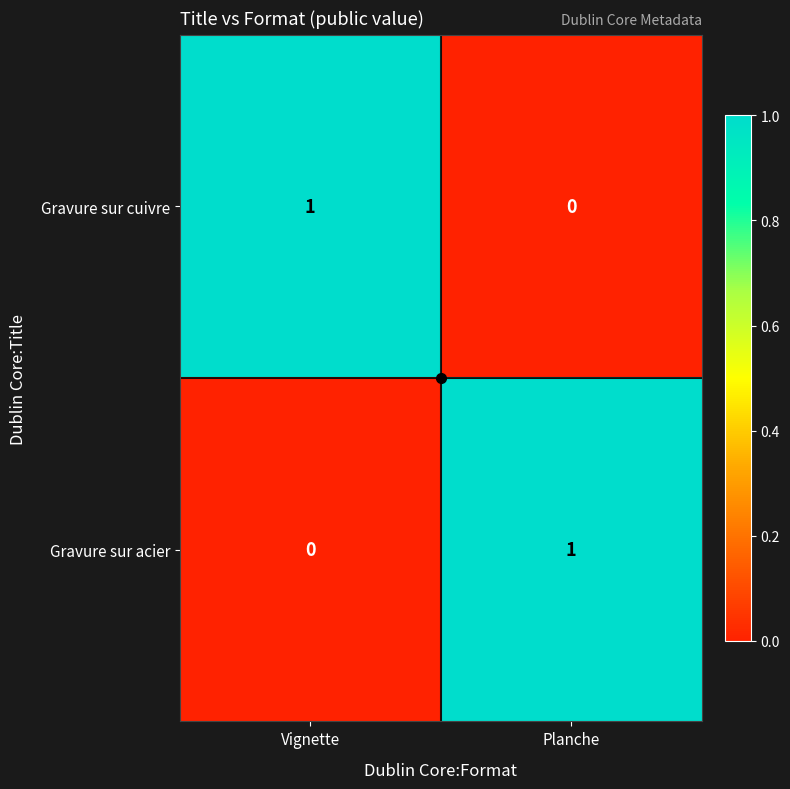

Is it true that Gravure sur cuivre equals 0 at Planche?

True